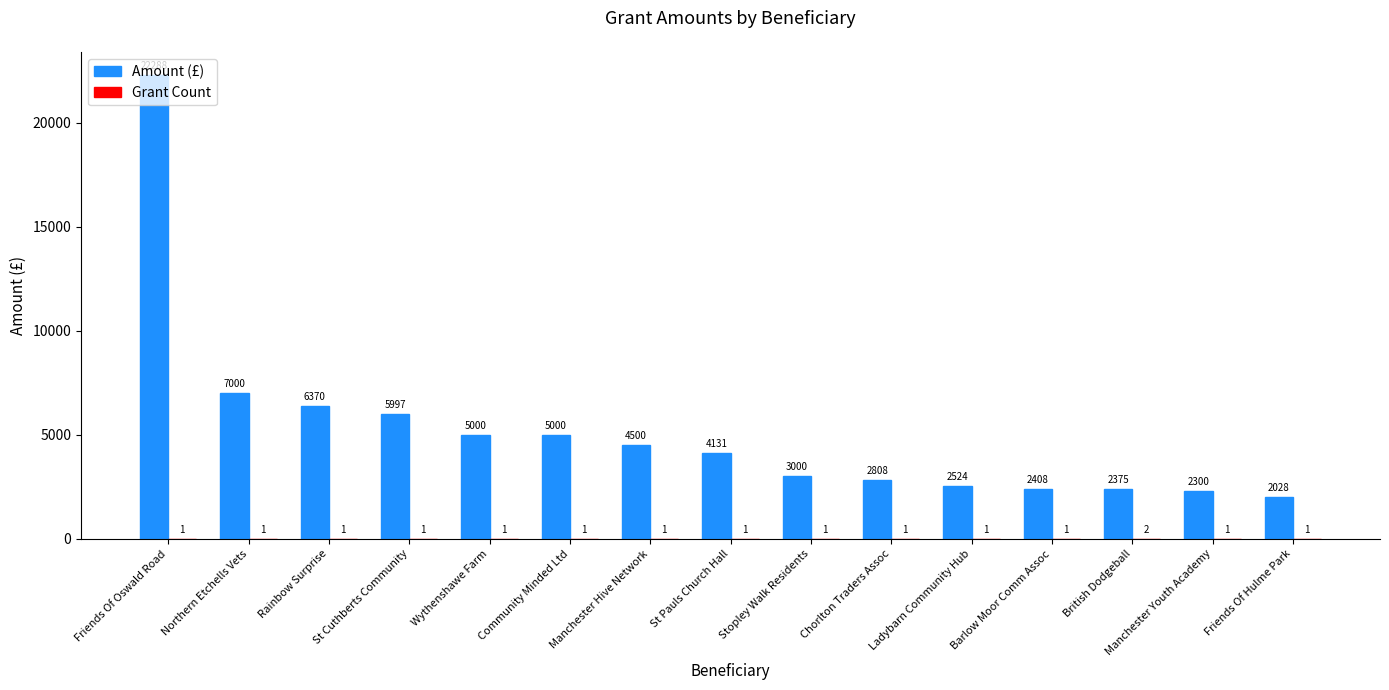

What is the maximum value for Amount (£)?

22288